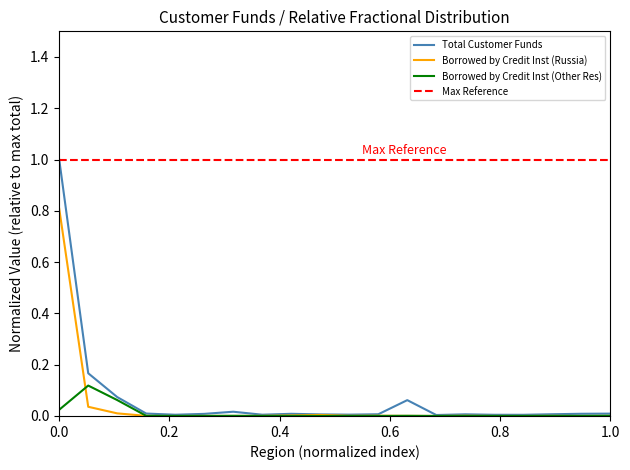

Rank the series by their average value, from highest to lowest.

Total Customer Funds, Borrowed by Credit Inst (Russia), Borrowed by Credit Inst (Other Res)